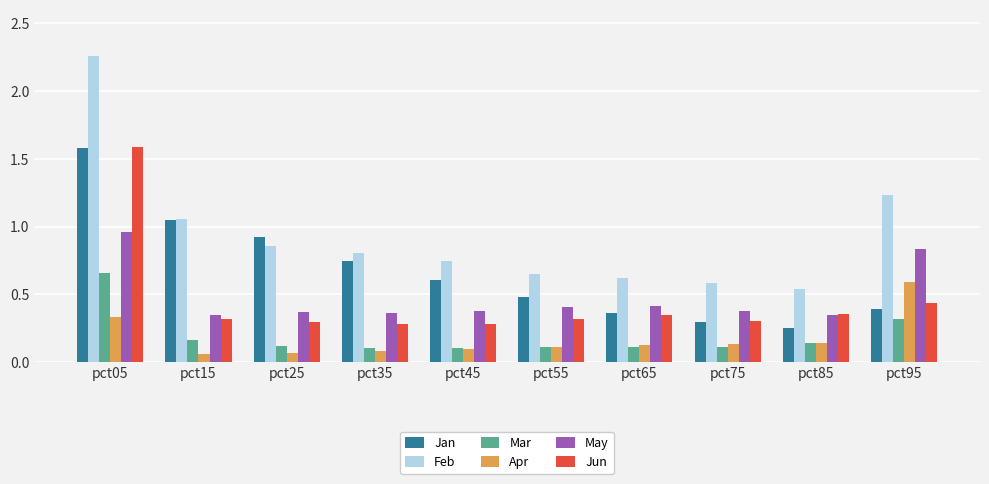

Which series has the largest range (max minus min)?

Feb